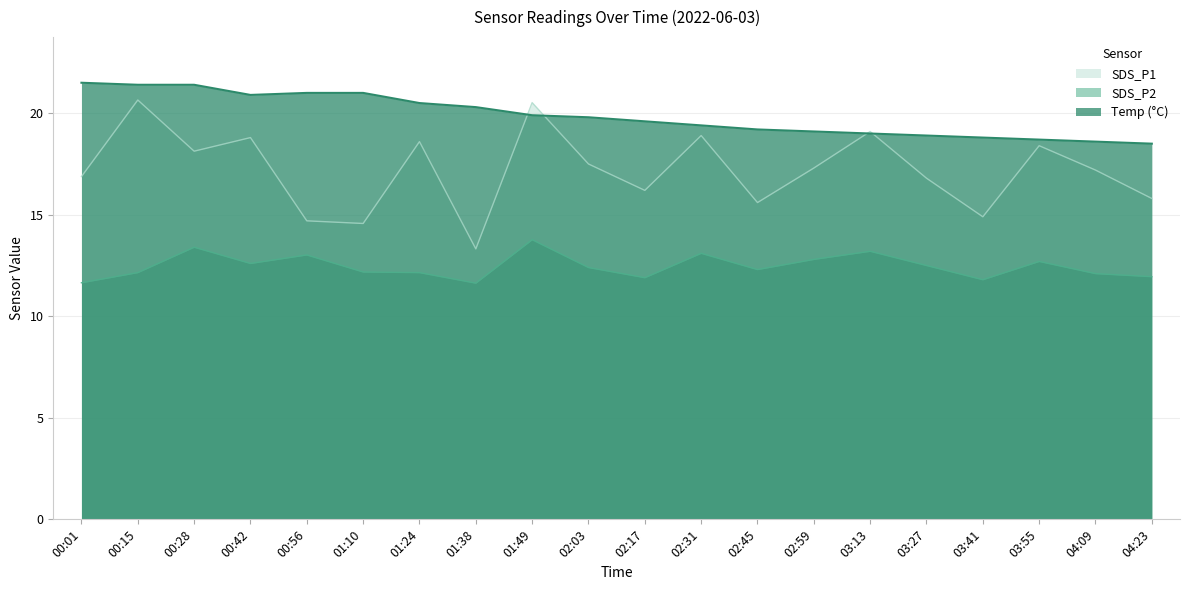

How many lines are shown in the chart?

3